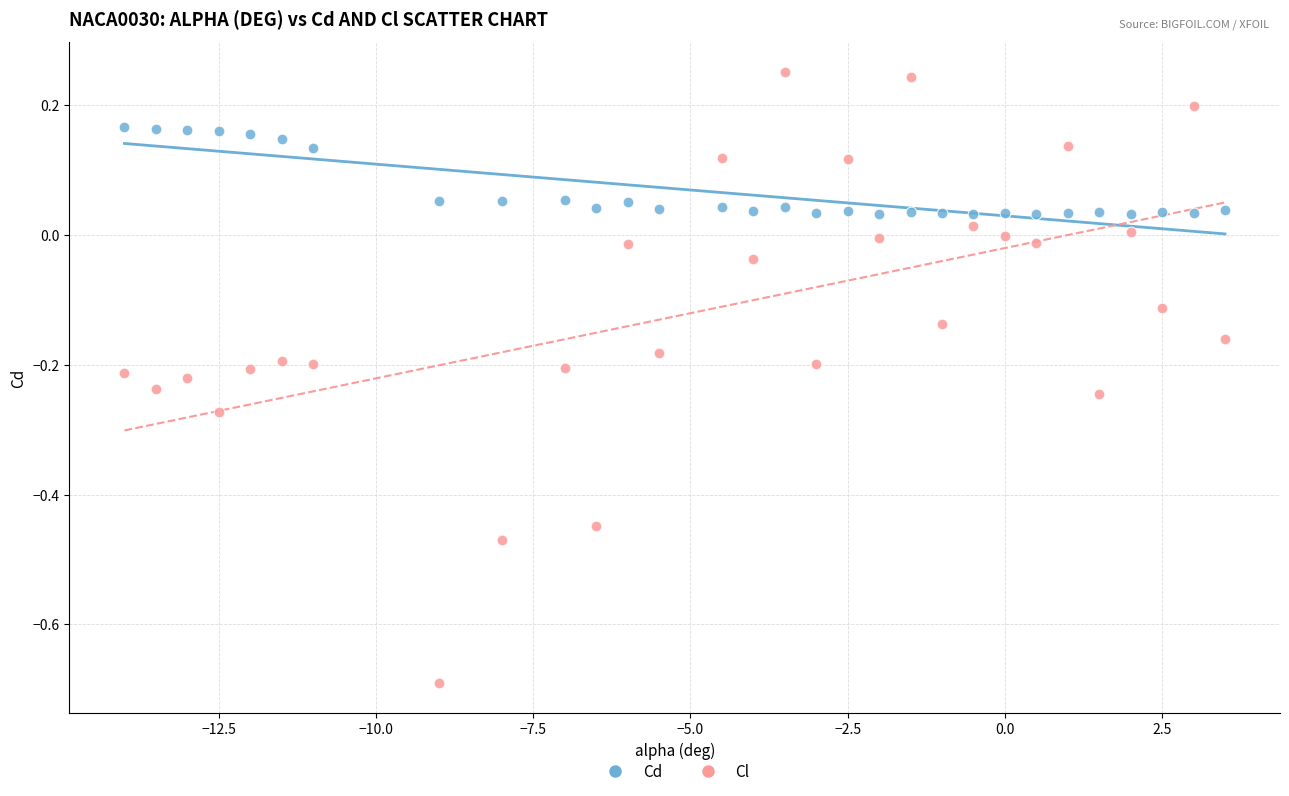

What is the X range (max minus min) for the scatter plot?

17.5